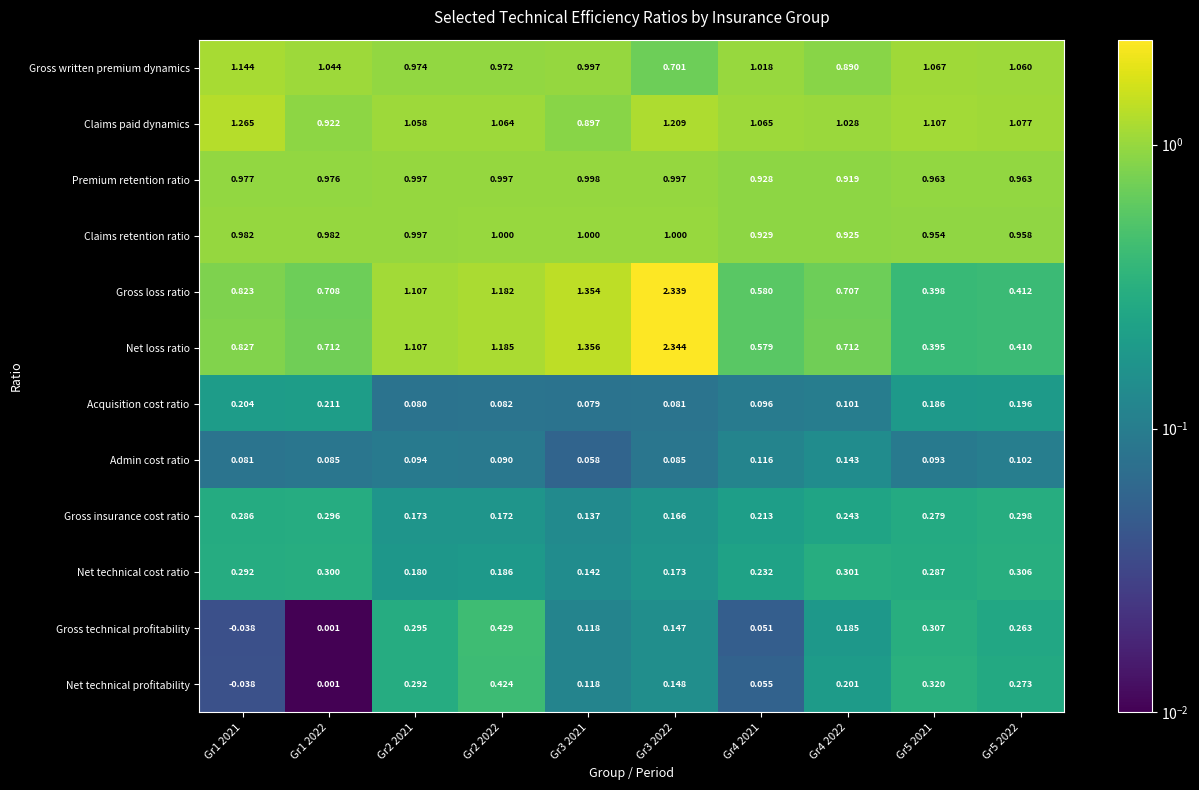

Which series has the largest total across all categories?

Claims paid dynamics